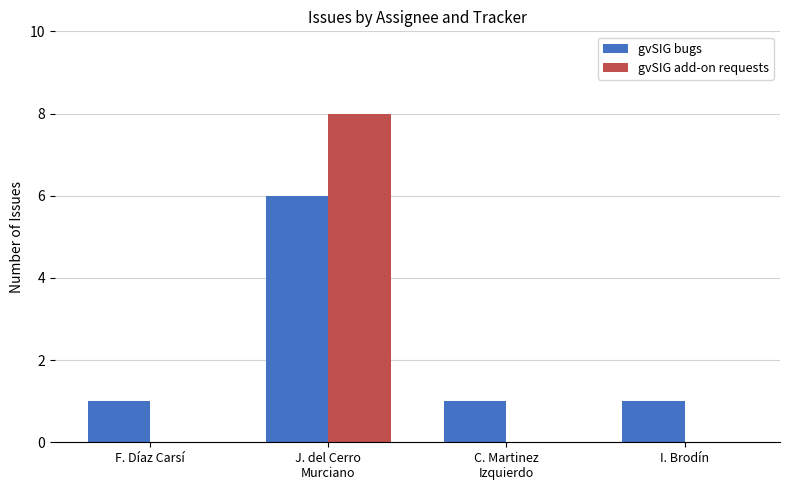

The value of gvSIG add-on requests at C. Martinez
Izquierdo is -5. True or false?

False